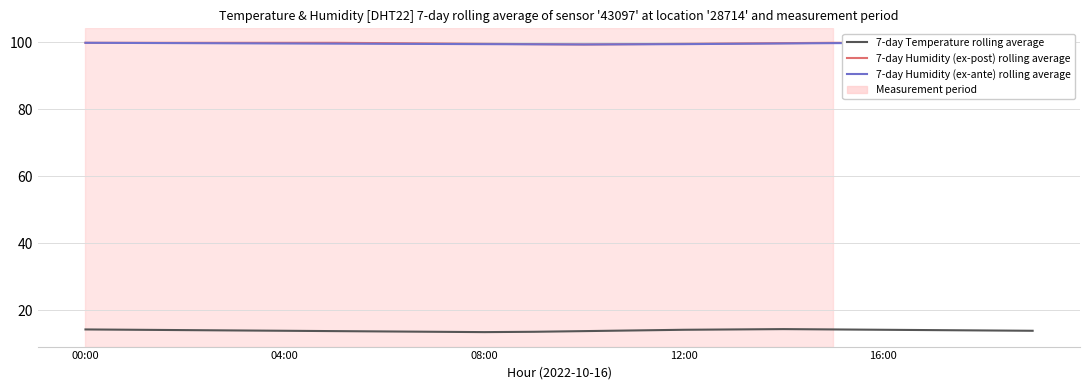

What is the value of the 7-day Temperature rolling average point at the 12th from the left?

13.9